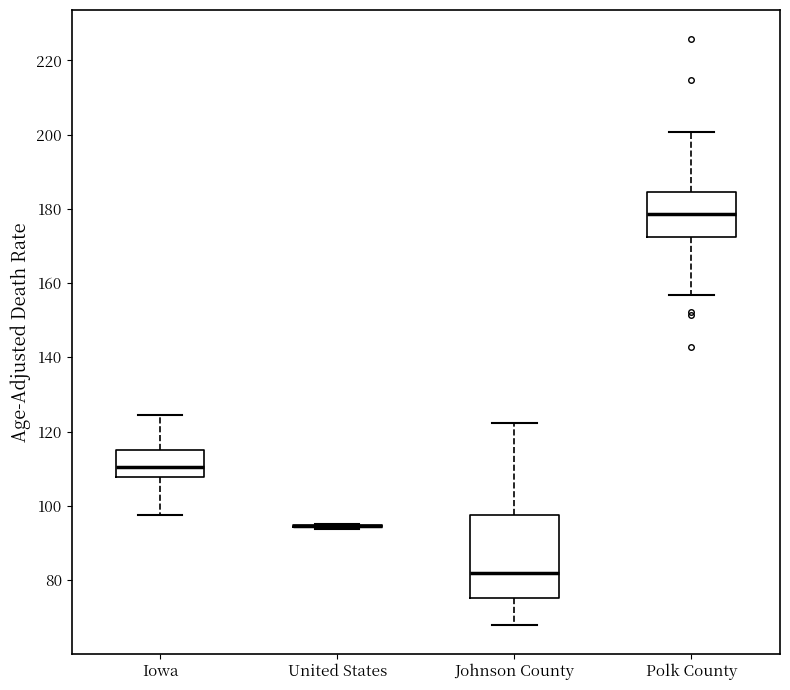

Comparing the boxes themselves (not the whiskers), which one is the tallest?

Johnson County